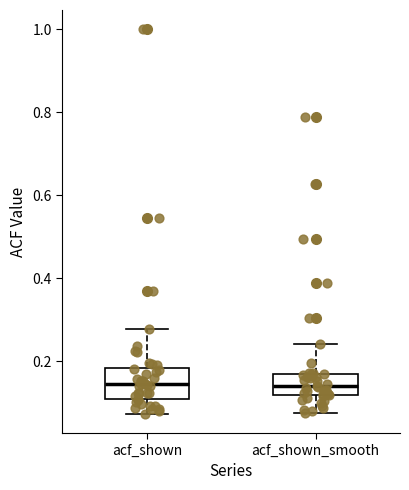

Which box is the tallest, from its lower edge to its upper edge?

acf_shown